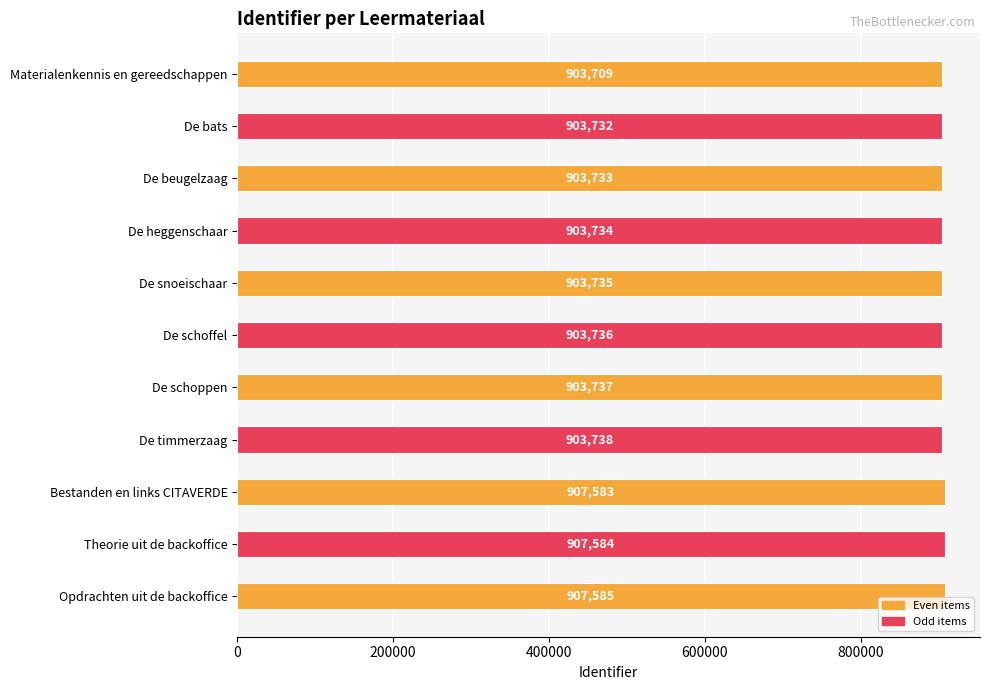

List the labels in order of value, smallest first.

Materialenkennis en gereedschappen, De bats, De beugelzaag, De heggenschaar, De snoeischaar, De schoffel, De schoppen, De timmerzaag, Bestanden en links CITAVERDE, Theorie uit de backoffice, Opdrachten uit de backoffice